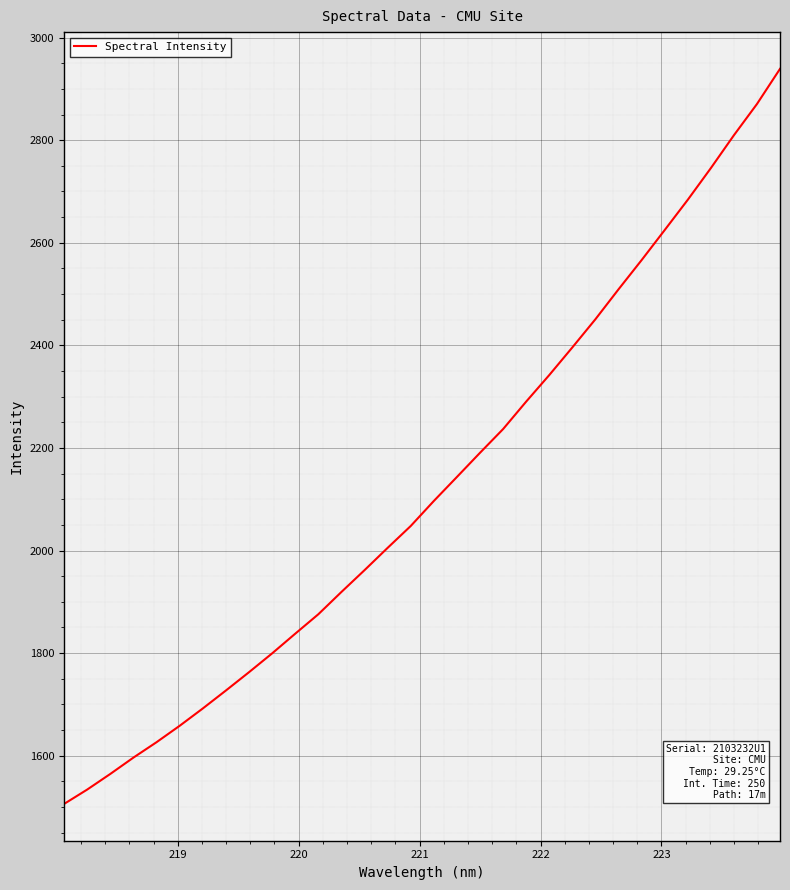

What is the minimum value shown in the chart?

1505.8